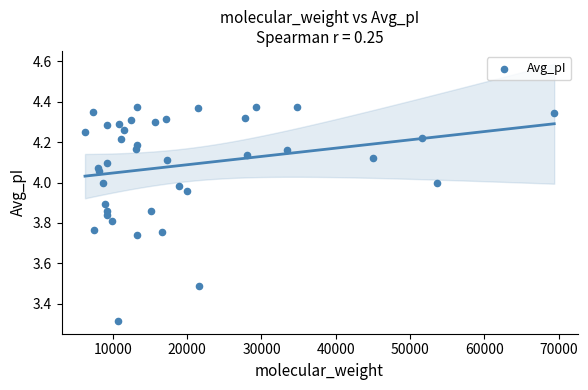

What is the range of Y values (max minus min)?

1.1